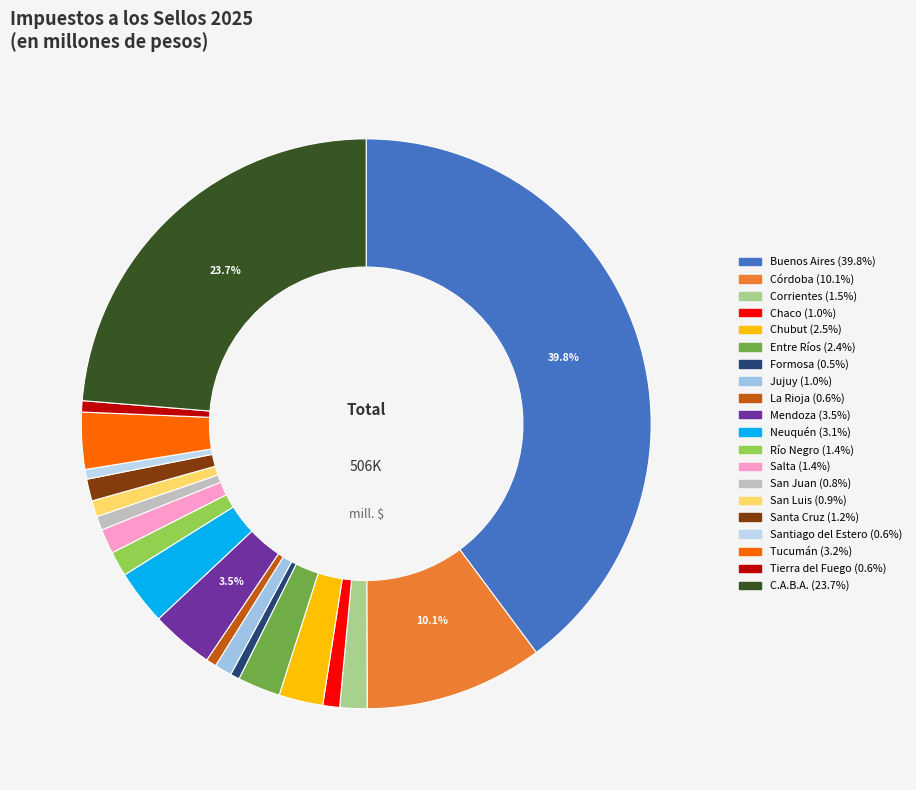

Count the number of slices in the pie.

20